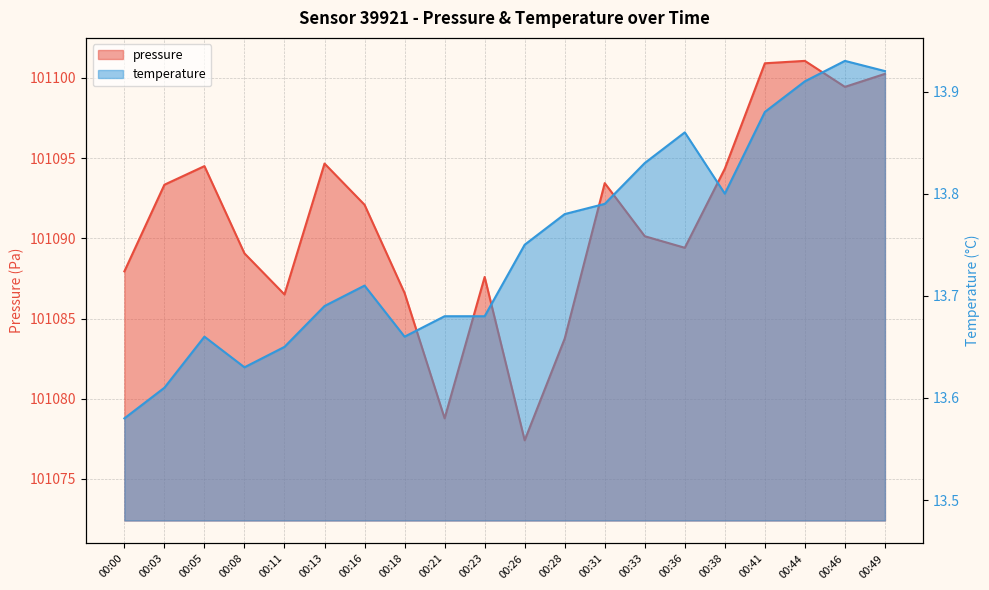

How many temperature values are between 13 and 14?

20